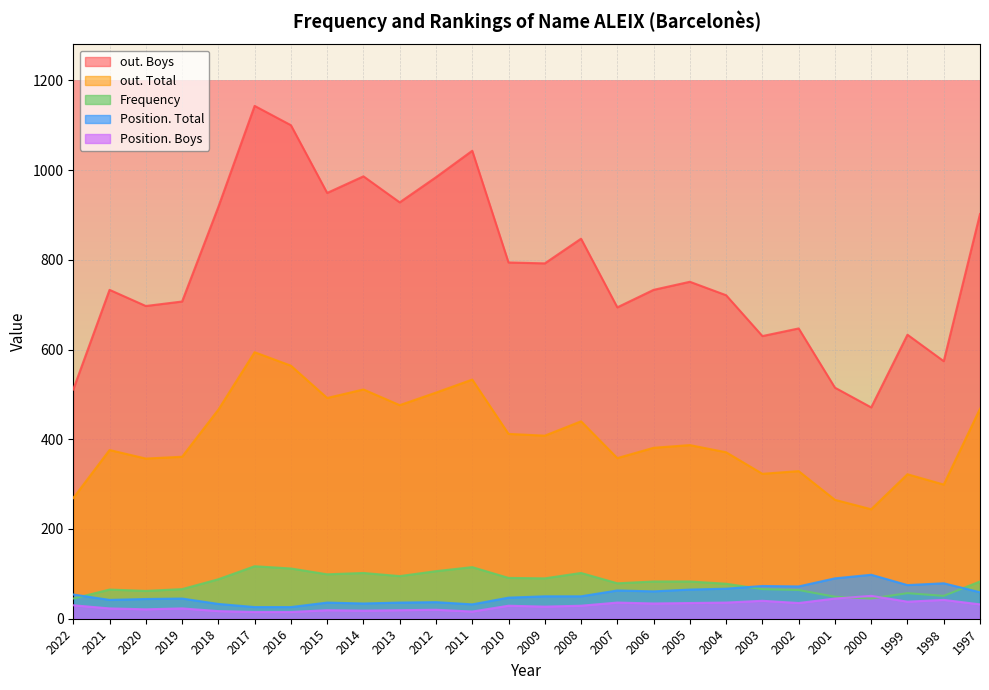

At which label does Frequency reach its minimum?

2022